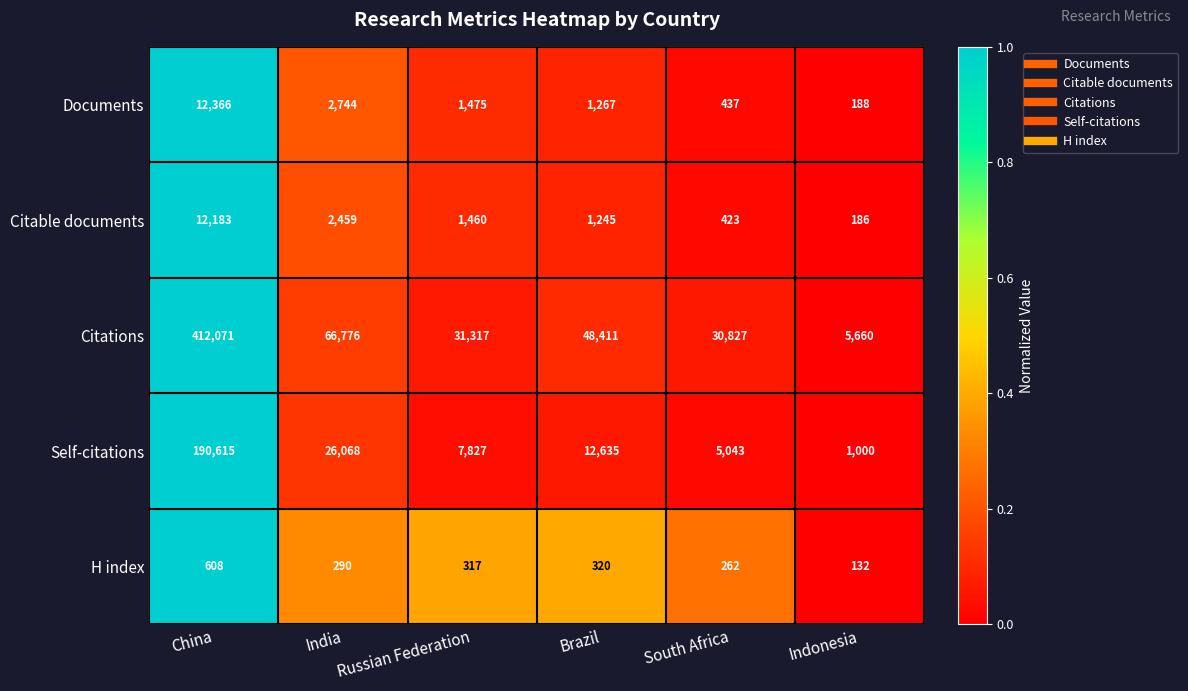

Count the number of data series in this chart.

5